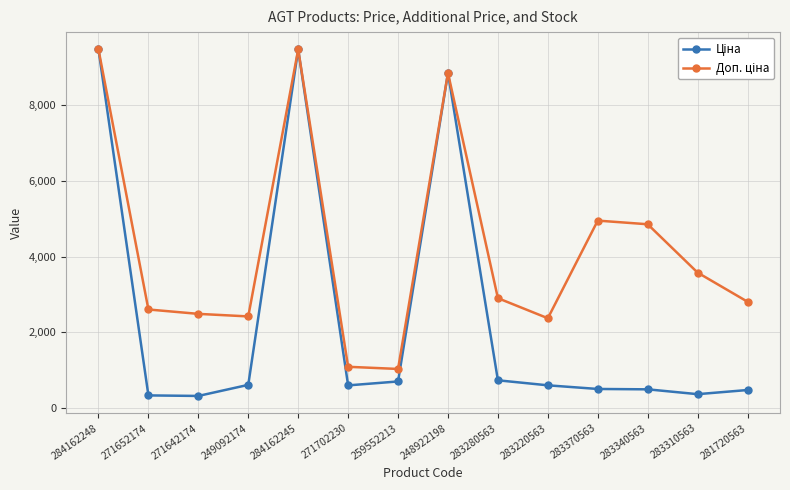

What is the maximum value shown in the chart?

9480.1